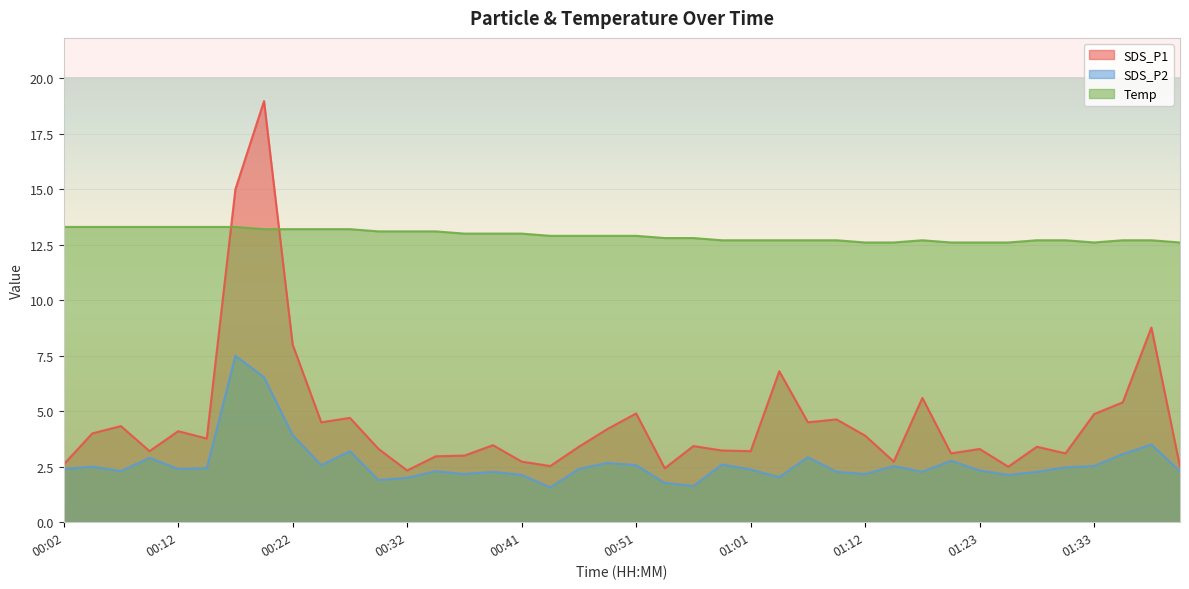

Which has a higher value, 01:07 or 00:36?

01:07